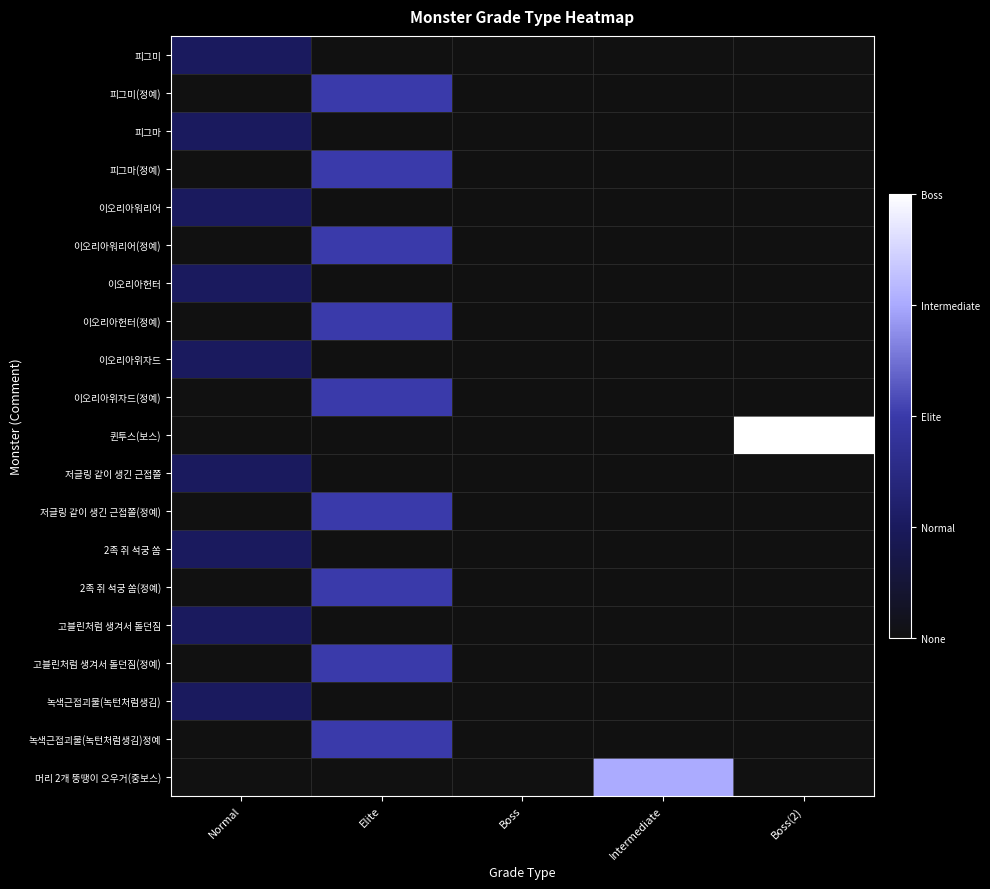

What is the spread (max minus min) of values at Elite?

2